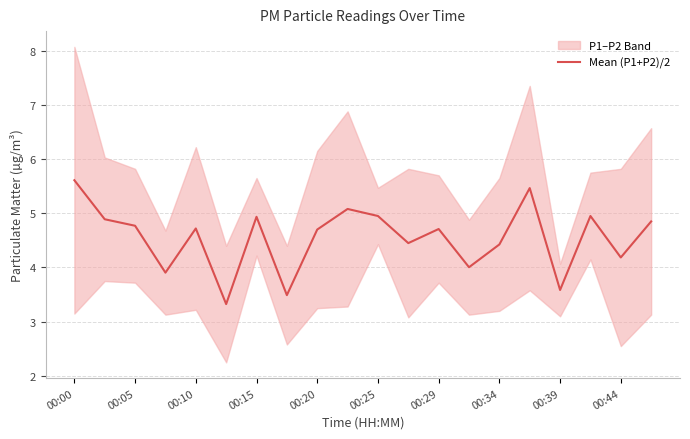

What is the highest value of the Mean (P1+P2)/2 series?

5.6